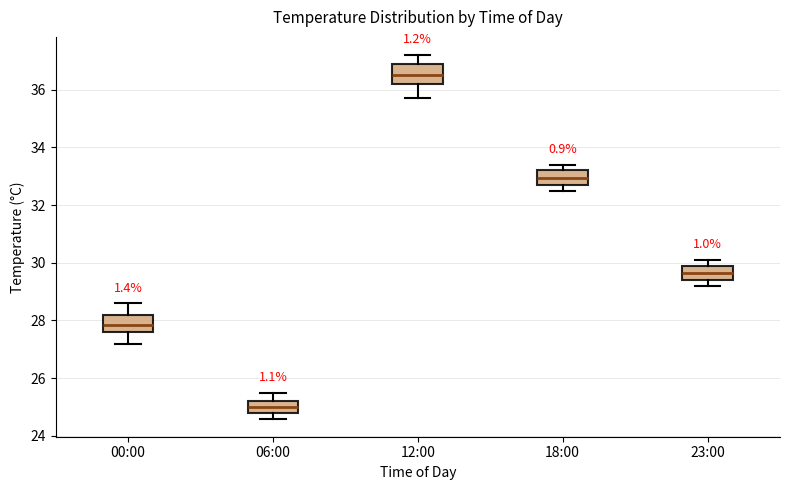

Reading left to right, transcribe this box plot: for each box, give where its median line is, the range the box spans, and where its two whiskers end, as read against the y-axis. The values are not printed on the chart, so give them approximately, as read against the axis.

00:00: median 27.8, box 27.6 to 28.2, whiskers 27.2 to 28.6
06:00: median 25.0, box 24.8 to 25.2, whiskers 24.6 to 25.6
12:00: median 36.6, box 36.2 to 36.8, whiskers 35.8 to 37.2
18:00: median 33.0, box 32.8 to 33.2, whiskers 32.6 to 33.4
23:00: median 29.6, box 29.4 to 30.0, whiskers 29.2 to 30.2